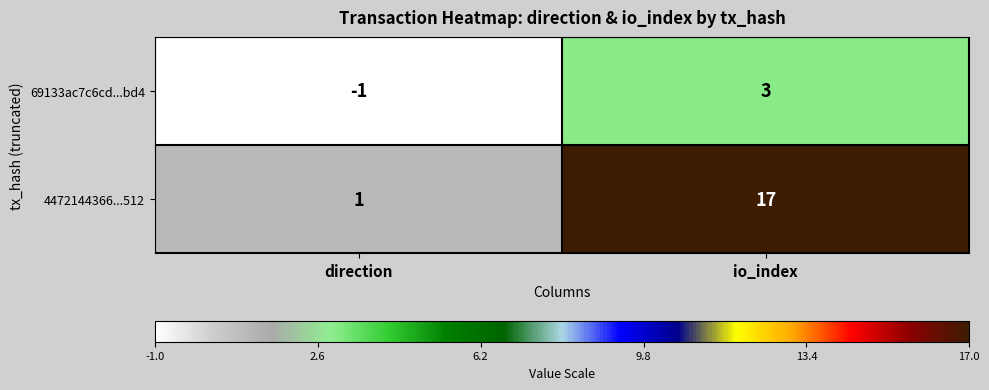

Which series changed the most between direction and io_index?

4472144366...512